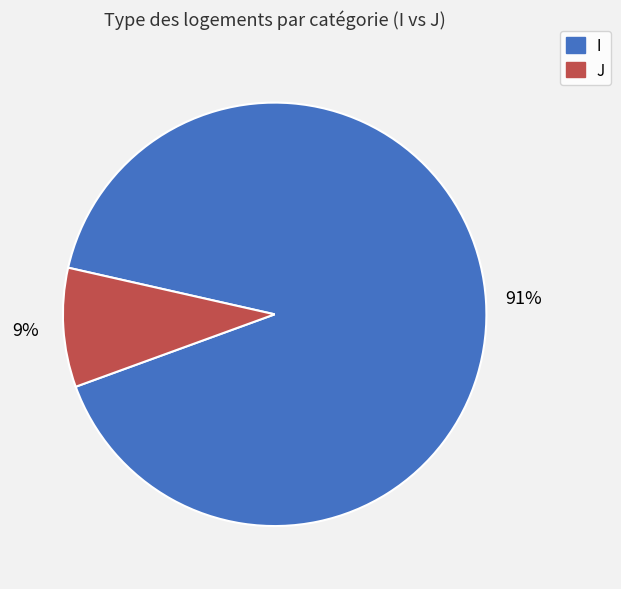

What percentage is the J slice, to the nearest percent?

9%